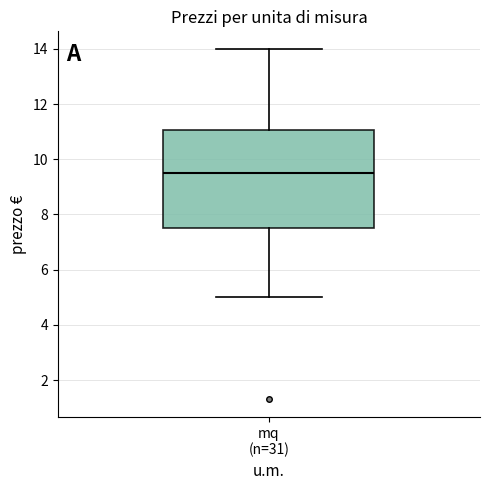

Read this box plot against the y-axis: the position of the median line, the range covered by the box, and the ends of both whiskers. The values are not printed on the chart, so give them approximately, as read against the axis.

median 9.6, box 7.6 to 11.0, whiskers 5.0 to 14.0